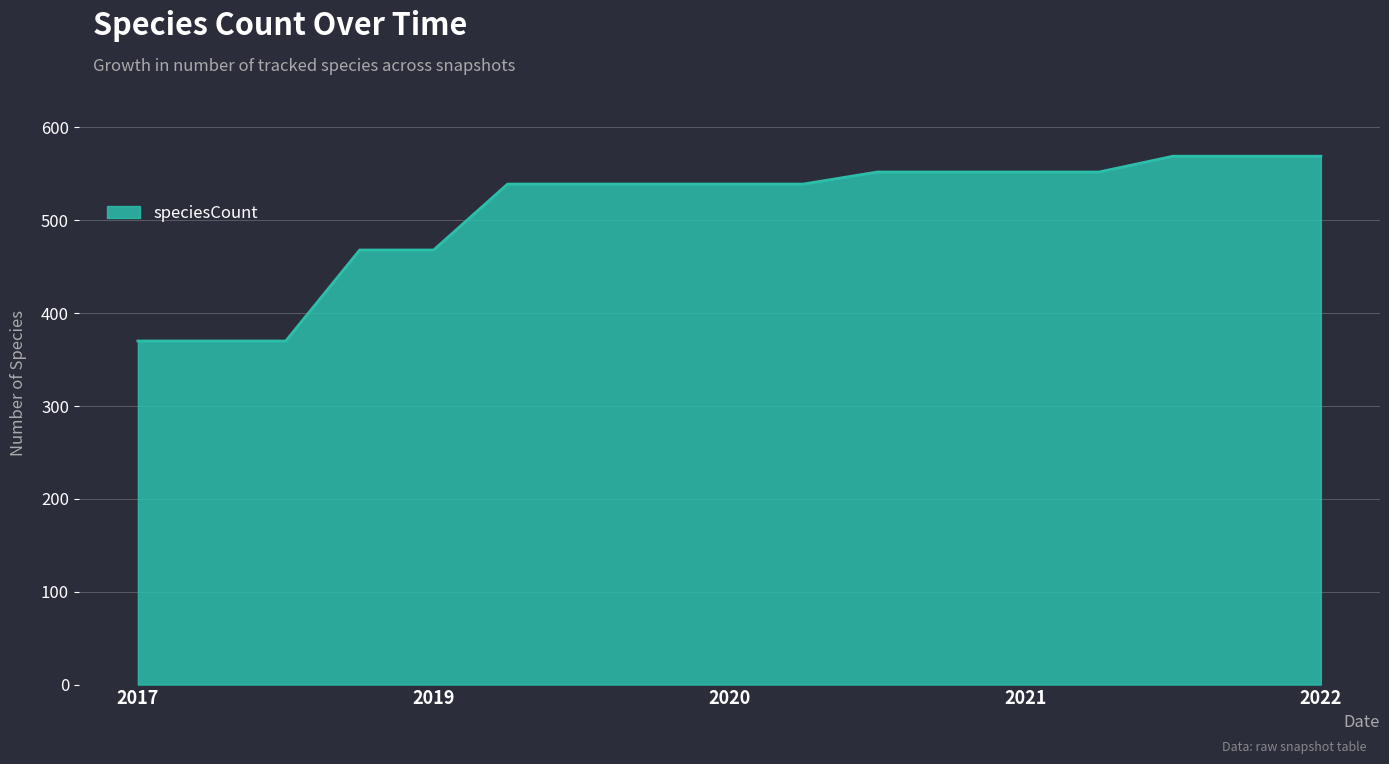

What is the minimum value shown in the chart?

370